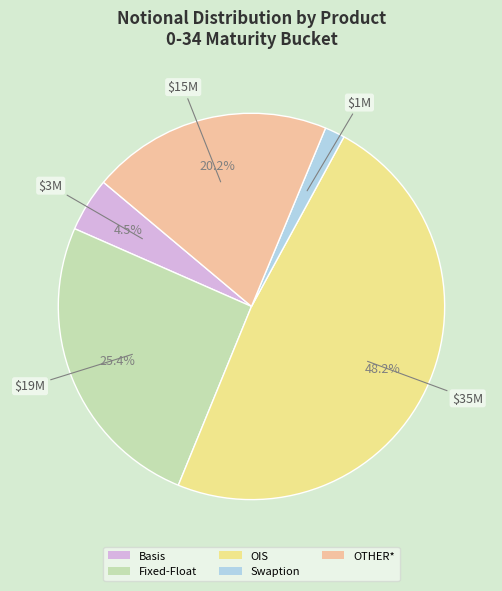

Which slice is the smallest?

Swaption